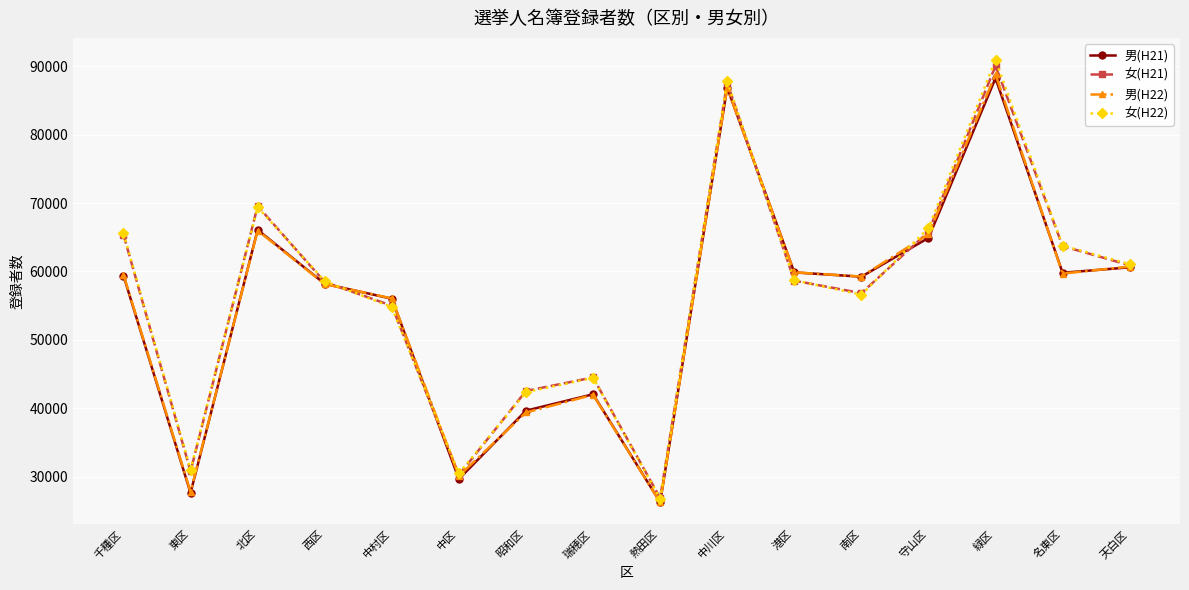

At which category is the sum across all series the highest?

緑区